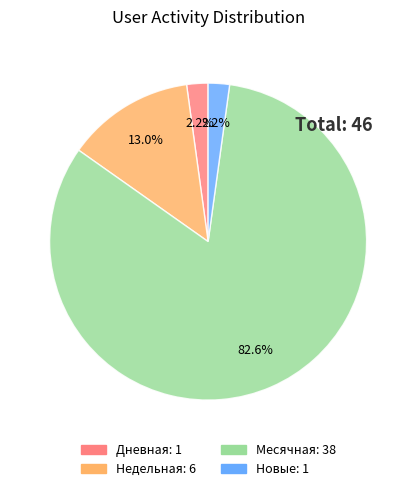

Is there any slice that represents more than half of the pie?

Yes